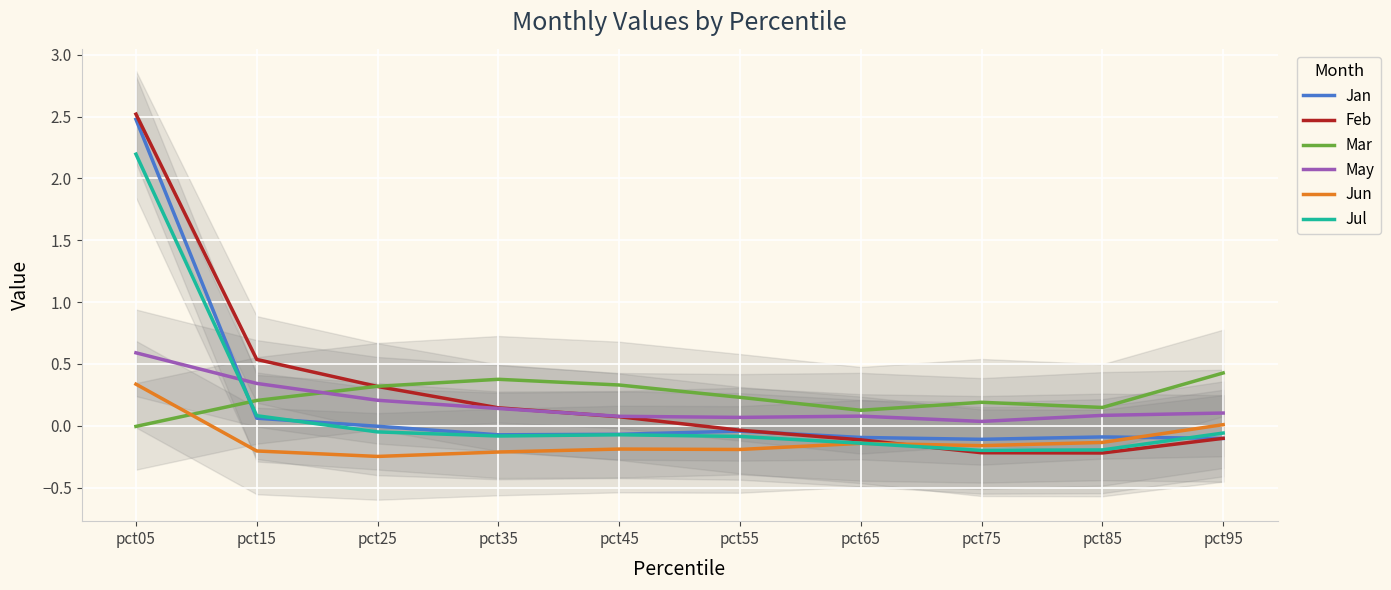

The May series shows 0.1 at pct35. True or false?

True